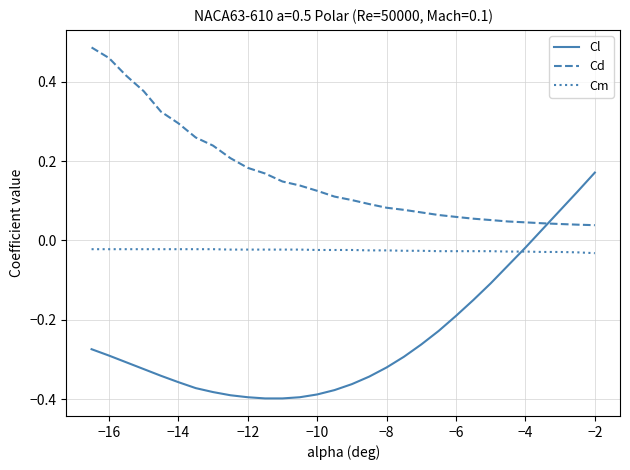

True or false: Cm and Cl intersect in this chart.

True